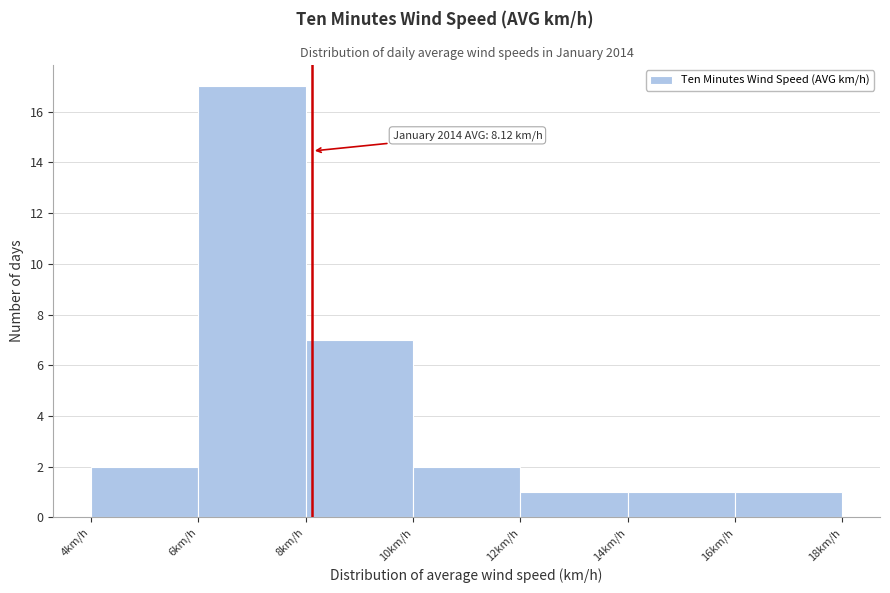

Which range on the x-axis has the tallest bar?

6 to 8